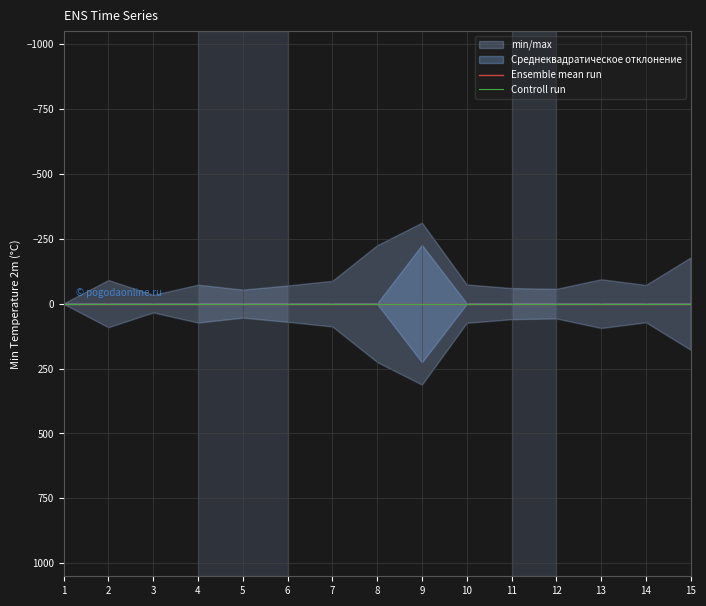

What is the minimum value for Controll run?

1